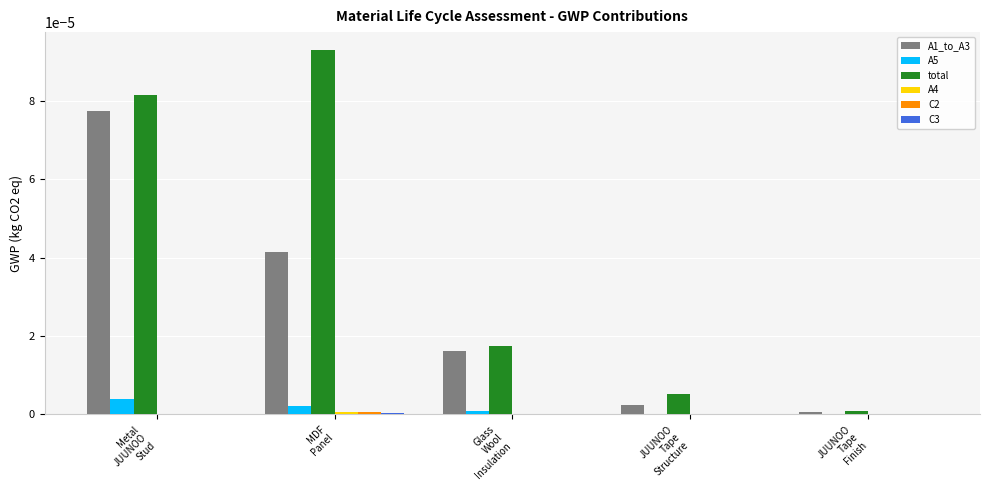

Which series has the largest total across all categories?

total